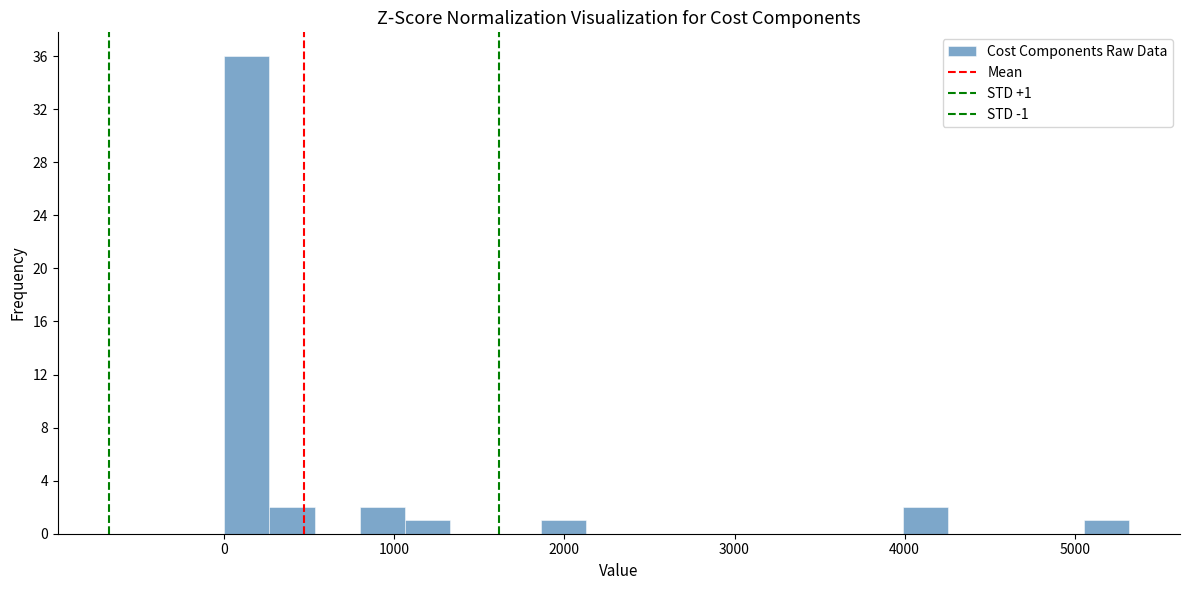

Read against the x-axis, roughly where is the centre of the tallest bar?

100